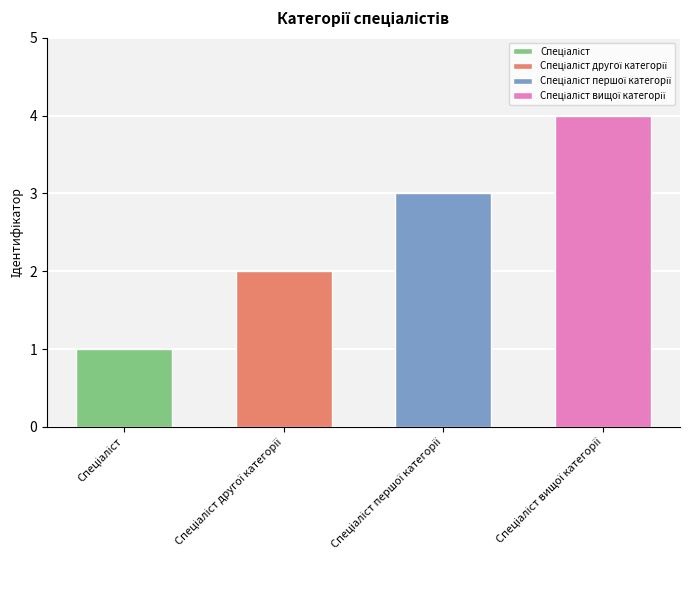

Rank the categories by value from lowest to highest.

Спеціаліст, Спеціаліст другої категорії, Спеціаліст першої категорії, Спеціаліст вищої категорії